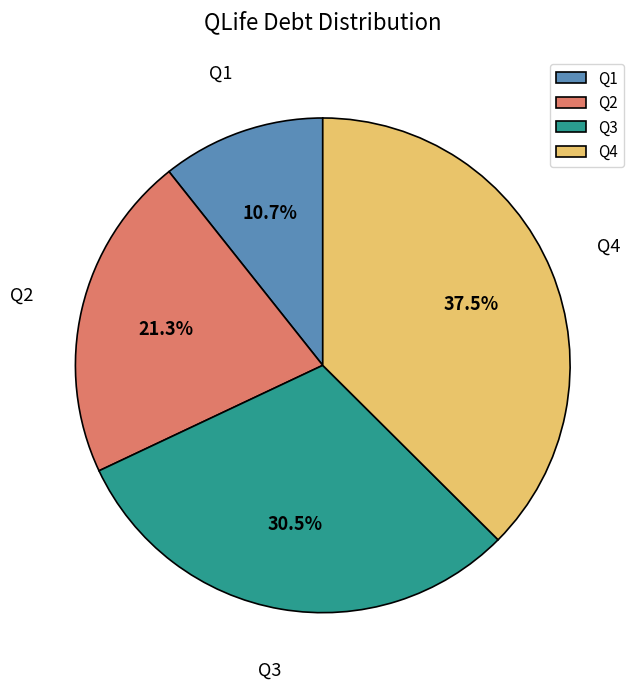

Is there any slice that represents more than half of the pie?

No